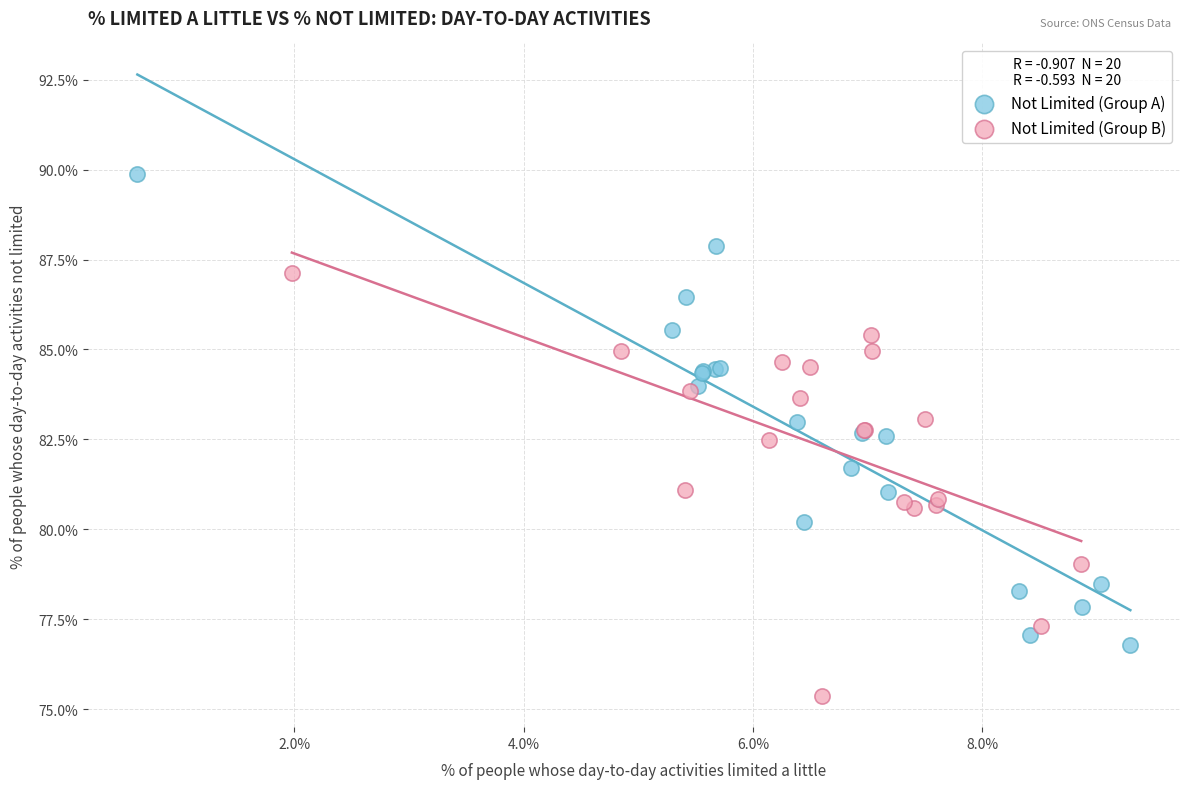

Which series contains the lowest Y value?

Not Limited (Group B)